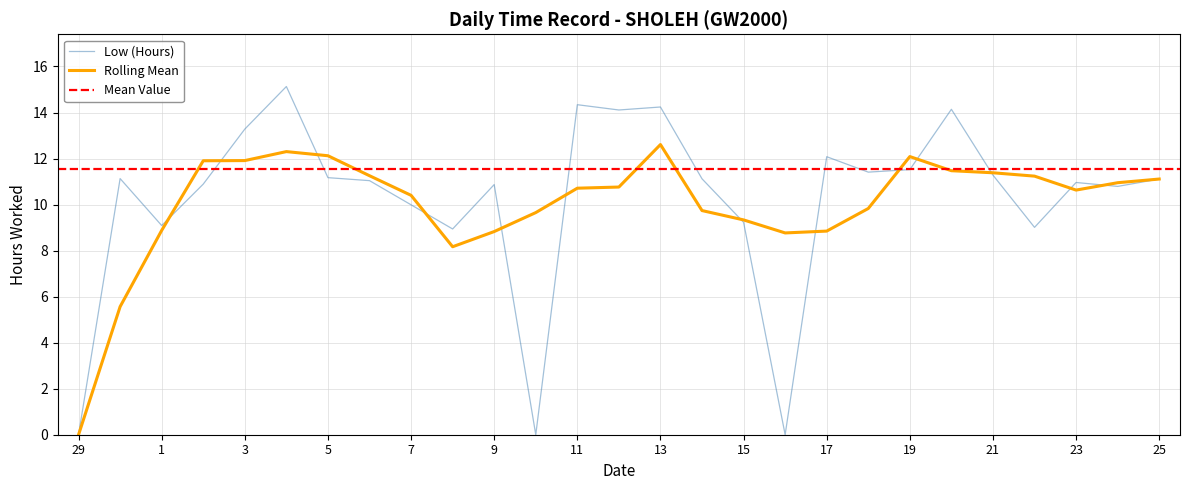

How many interior local valleys (lower than both neighbors) does the data have?

8